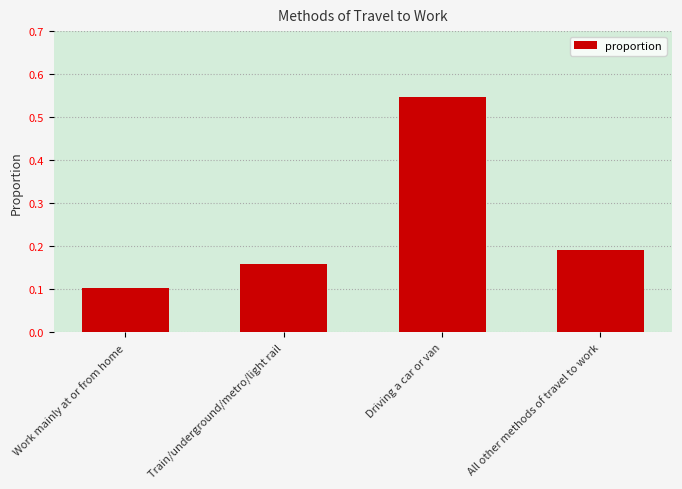

At which label is the value closest to 0?

Work mainly at or from home